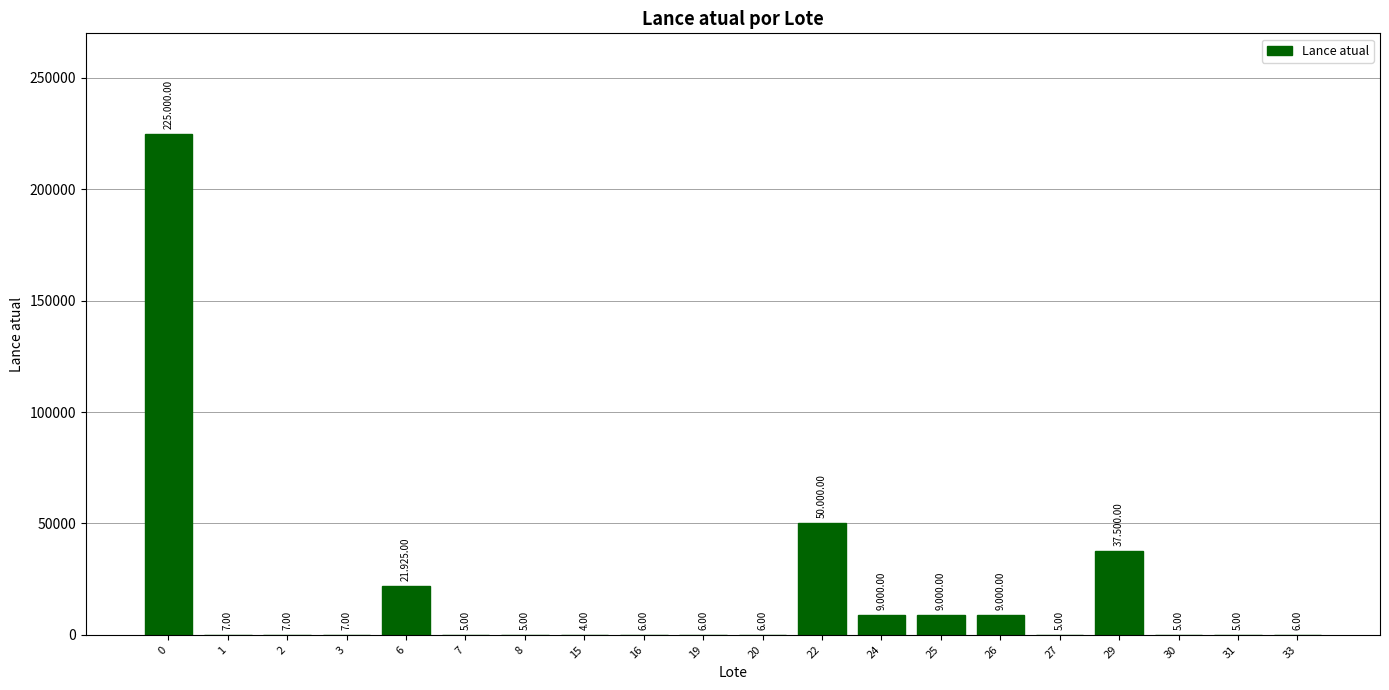

Count the number of categories in the chart.

20